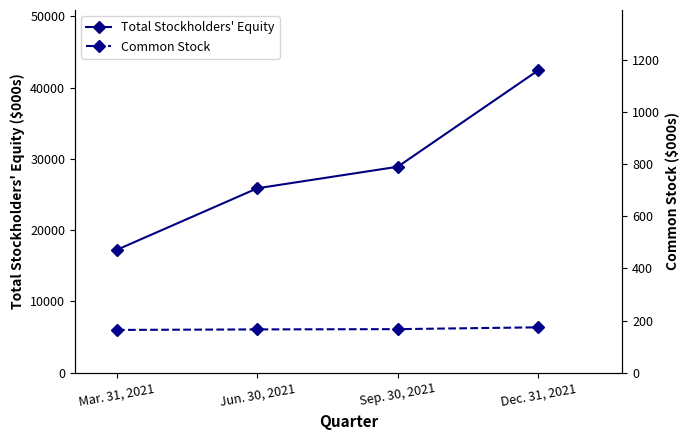

Between Jun. 30, 2021 and Sep. 30, 2021, which is larger?

Sep. 30, 2021